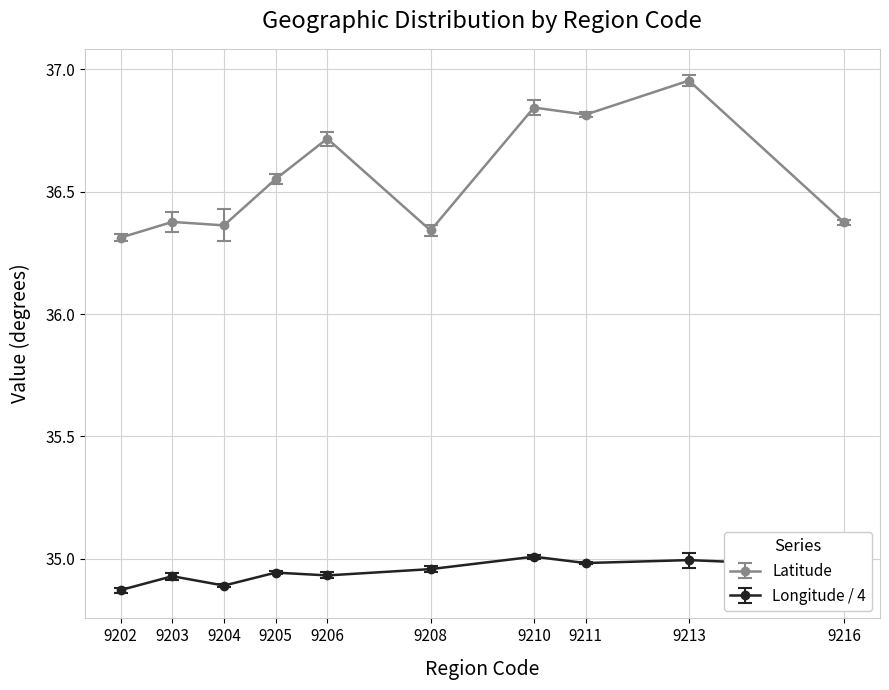

Which series has the widest spread of values?

Latitude